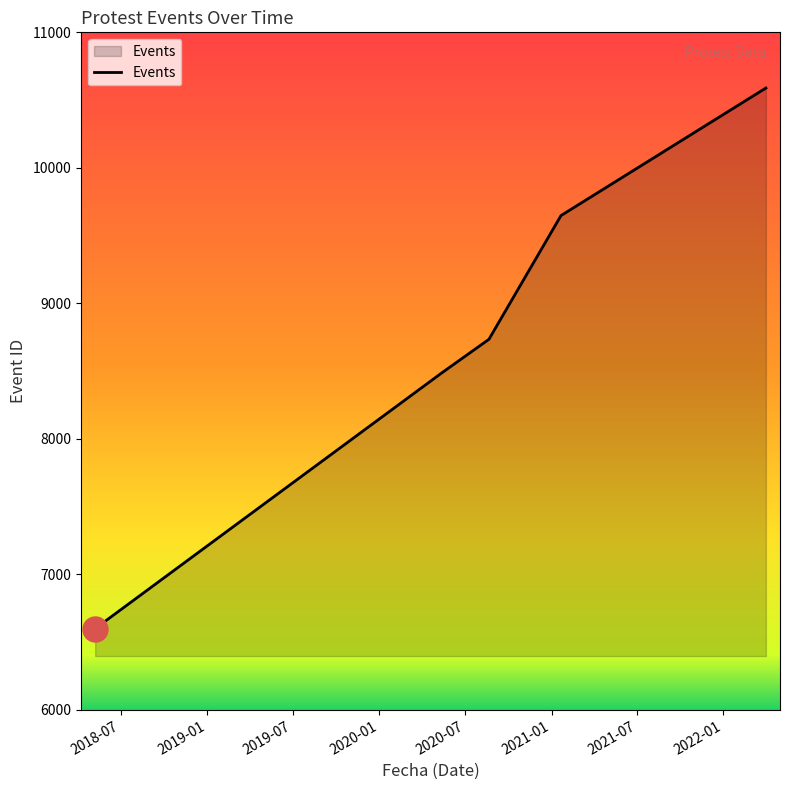

What is the sum of all values?

50658